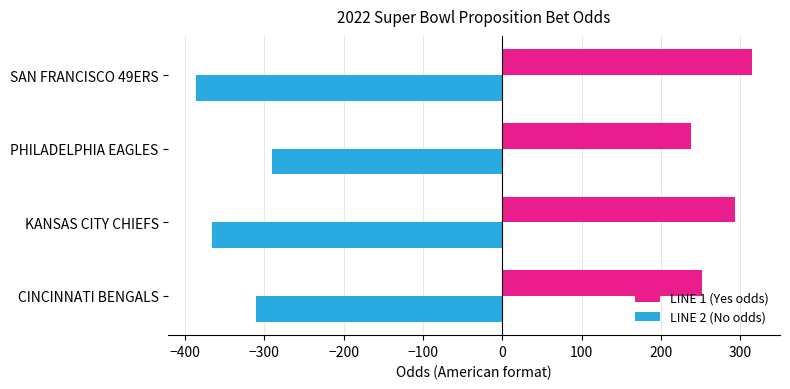

Which category has the lowest value across all series?

SAN FRANCISCO 49ERS